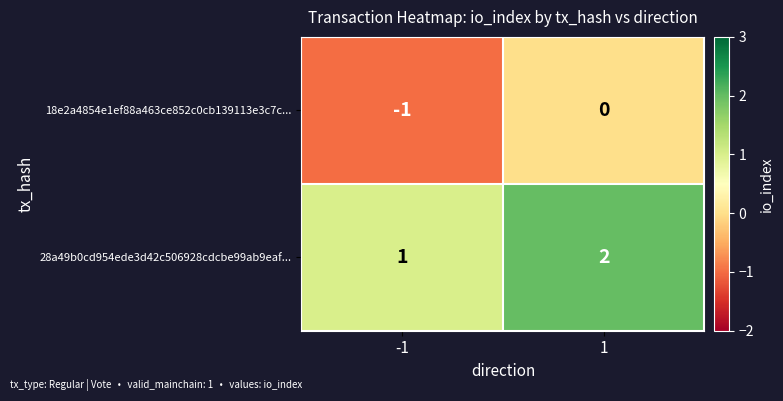

True or false: 18e2a4854e1ef88a463ce852c0cb139113e3c7c... has a value of 0 at 1.

True